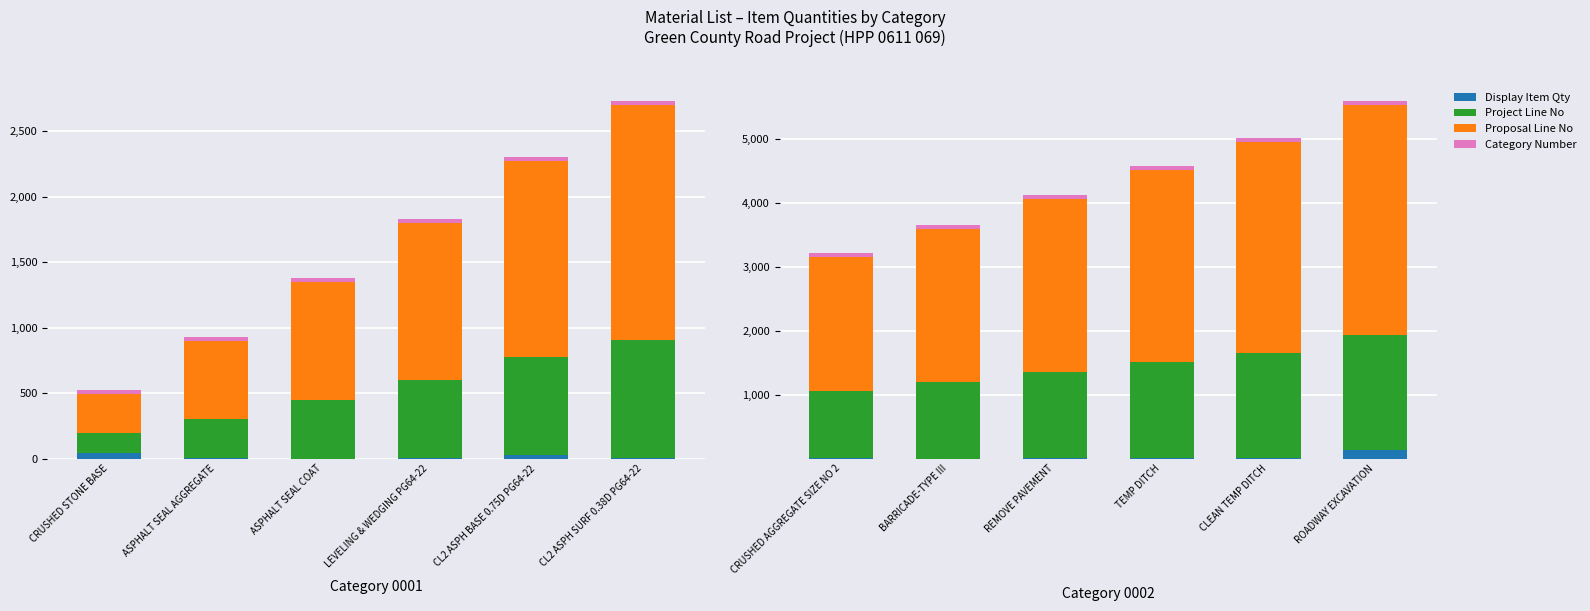

What position from the left is TEMP DITCH?

4